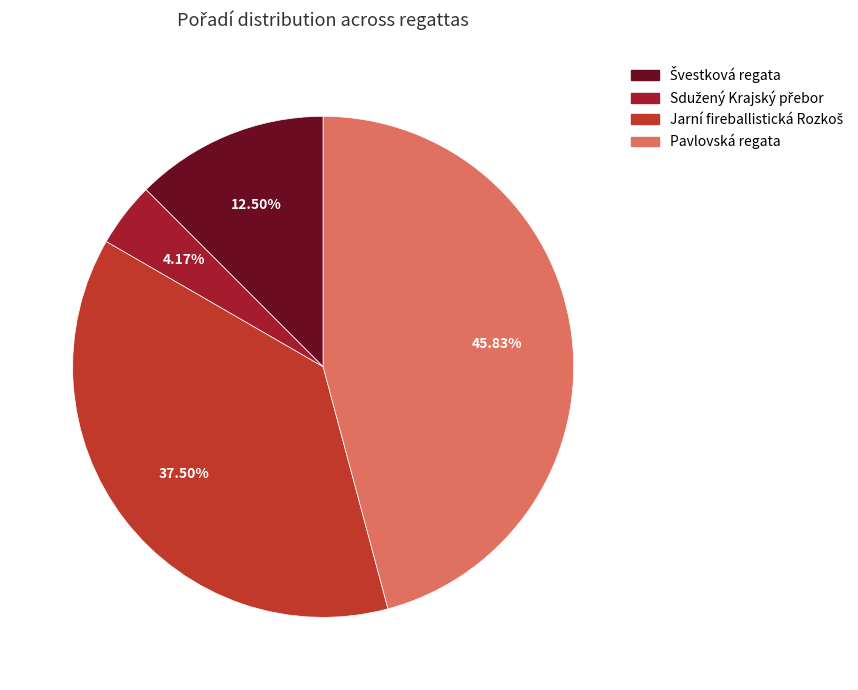

Is there any slice that represents more than half of the pie?

No